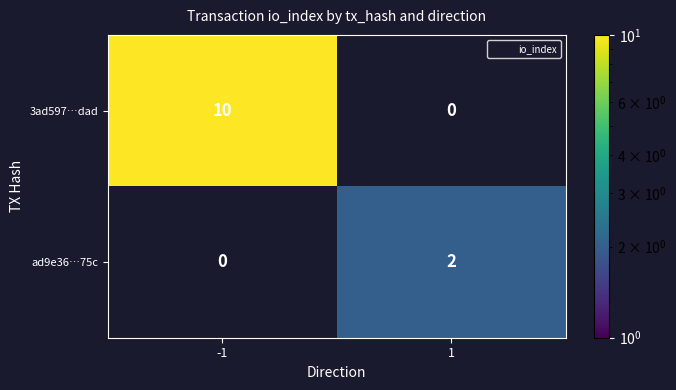

Which category has the highest value across all series?

-1